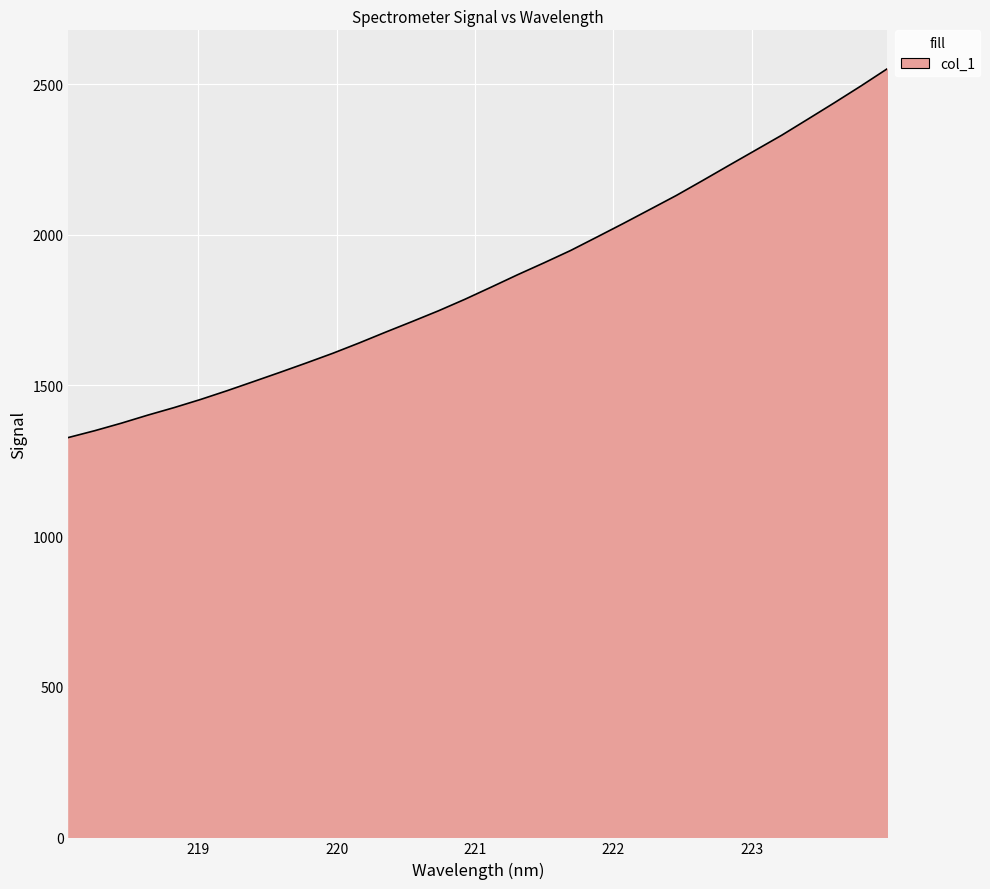

What is the greatest value displayed?

2551.2